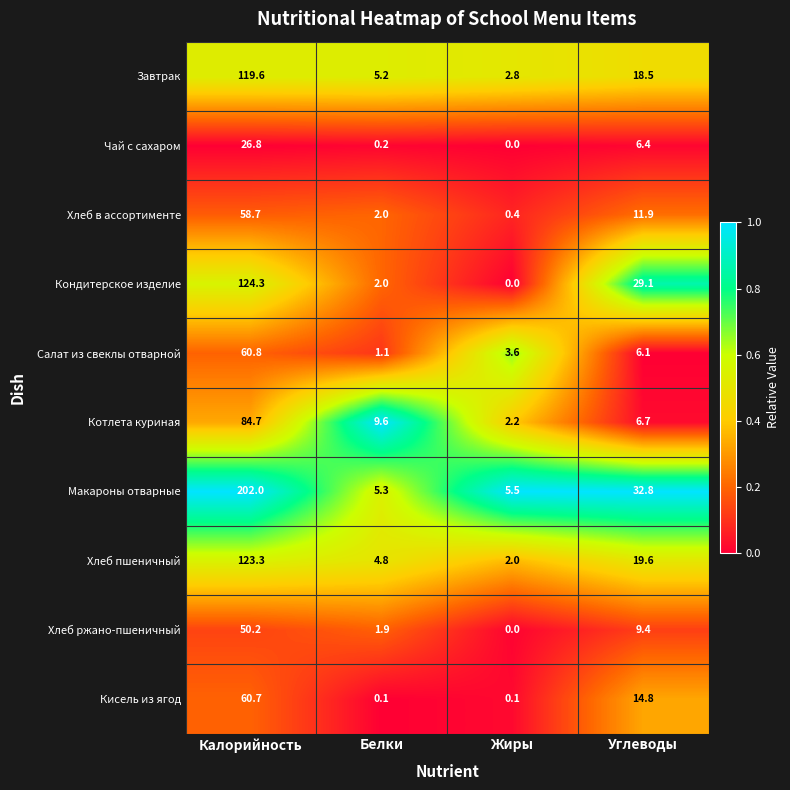

True or false: Котлета куриная has a value of 12.9 at Белки.

False